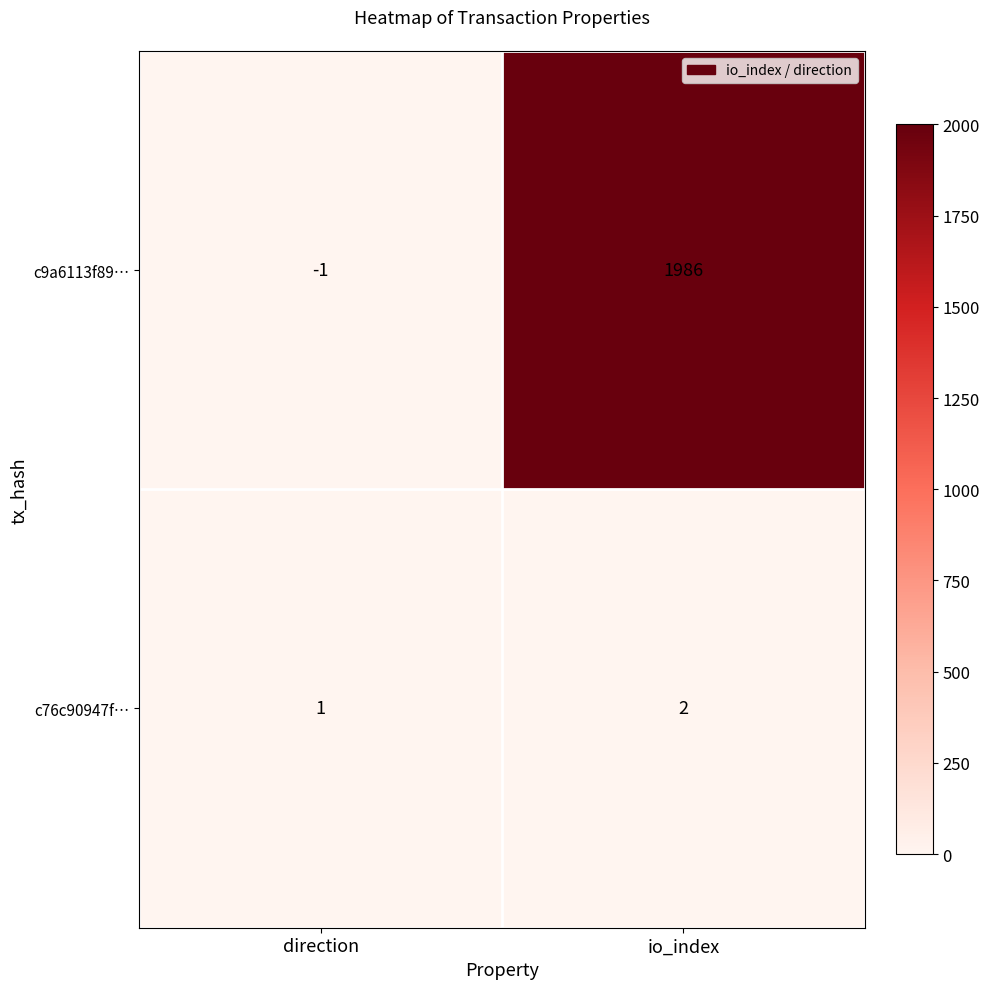

List the series in order of their overall mean, highest first.

c9a6113f89…, c76c90947f…